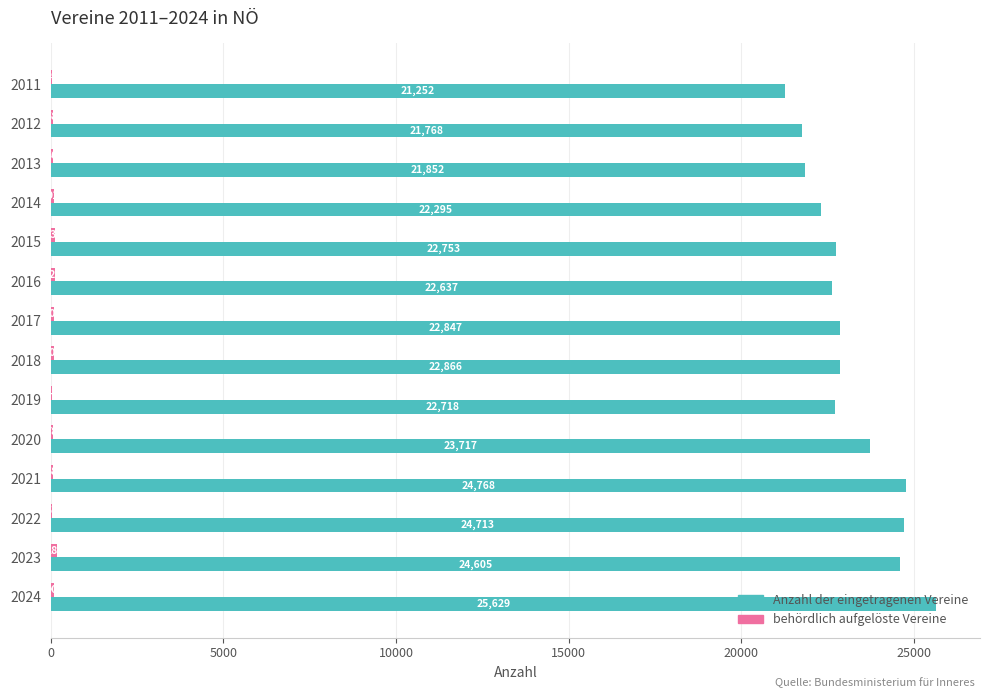

Count the number of categories in the chart.

14